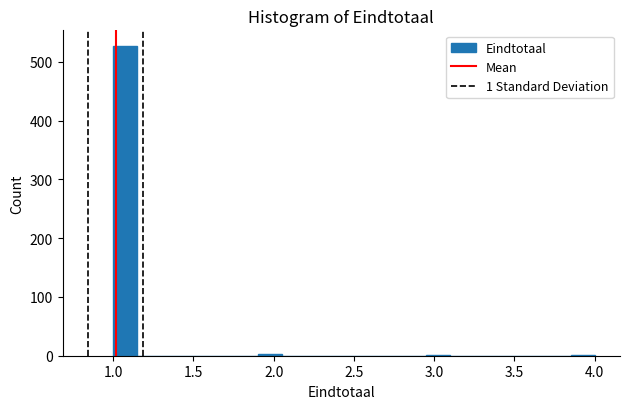

Around what value on the x-axis is the tallest bar? Give the approximate position of its centre, as read against the axis.

1.10